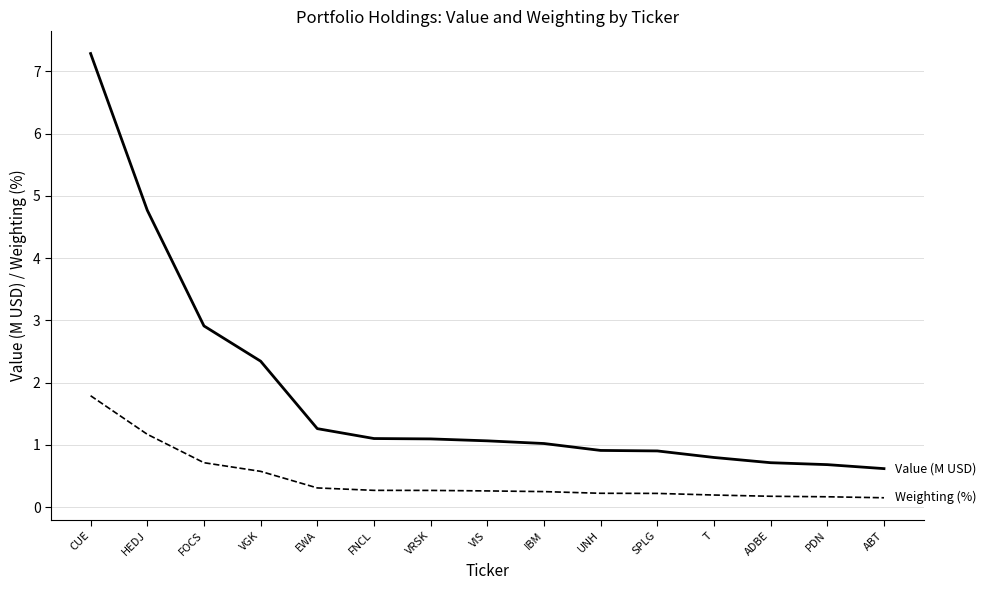

What is the total value across all series at PDN?

0.9